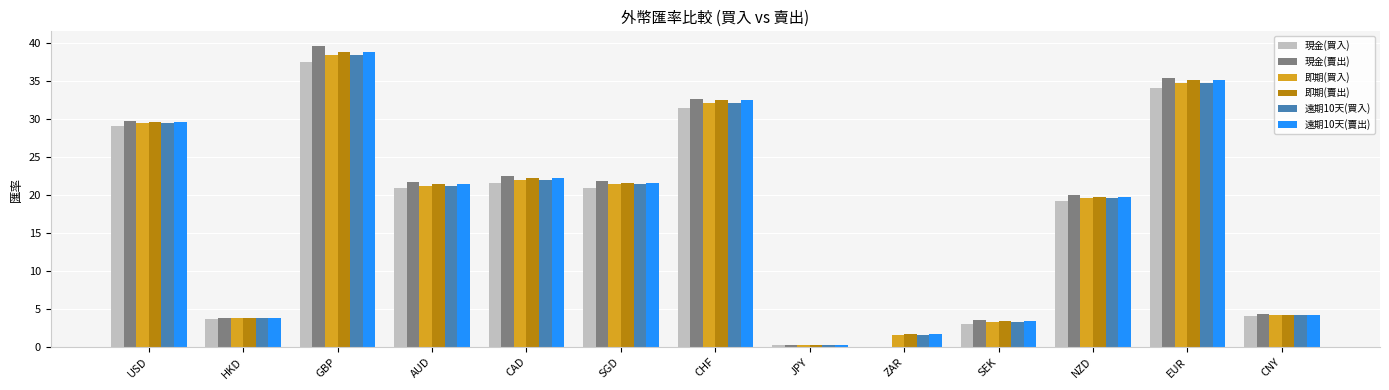

How many data points in 現金(買入) are above 20?

7